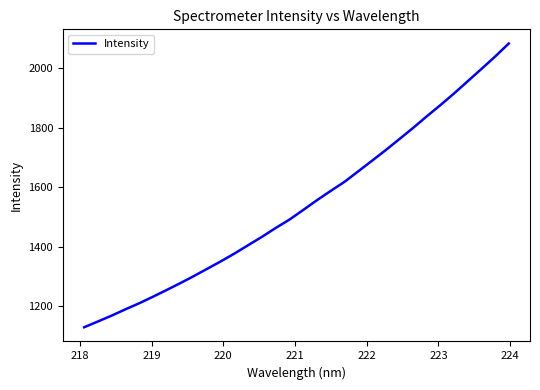

What is the difference between the maximum and minimum values?

954.8